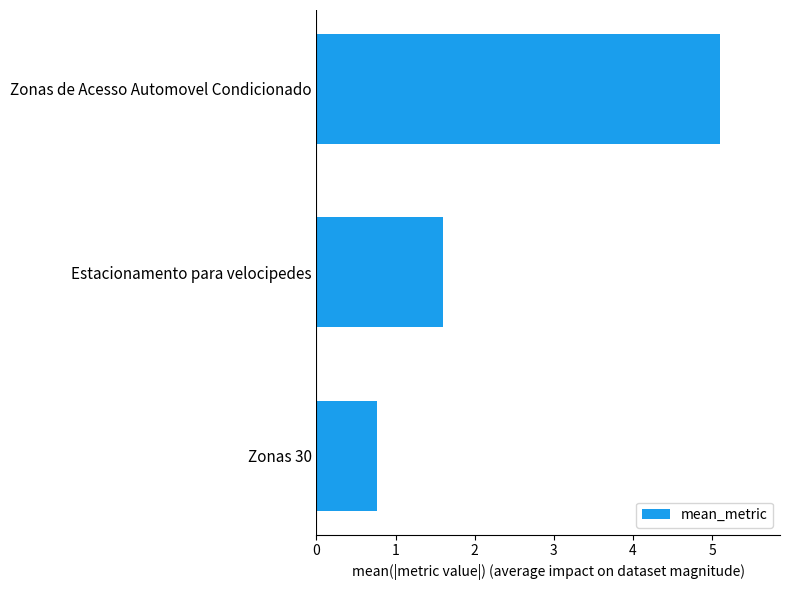

What is the difference between the values at Zonas 30 and Estacionamento para velocipedes?

0.8